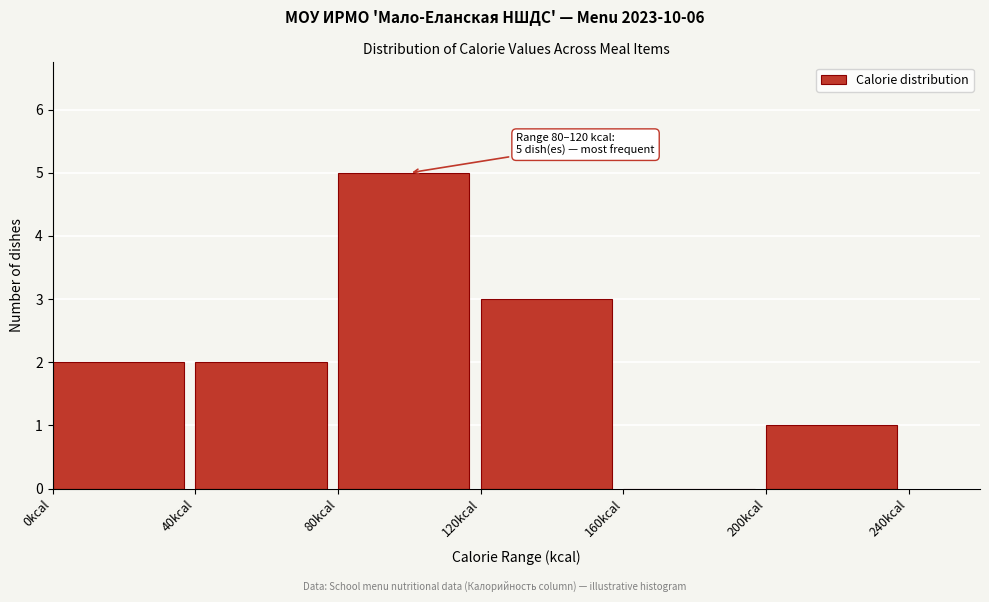

Which range on the x-axis has the tallest bar?

80 to 120